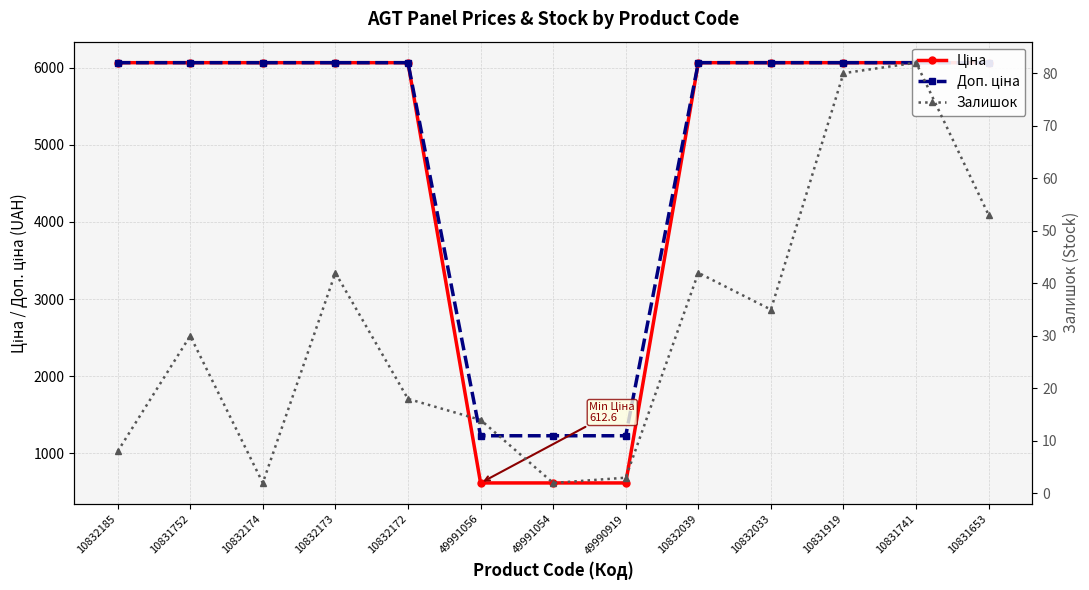

At which category does the chart reach its minimum across all series?

10832174